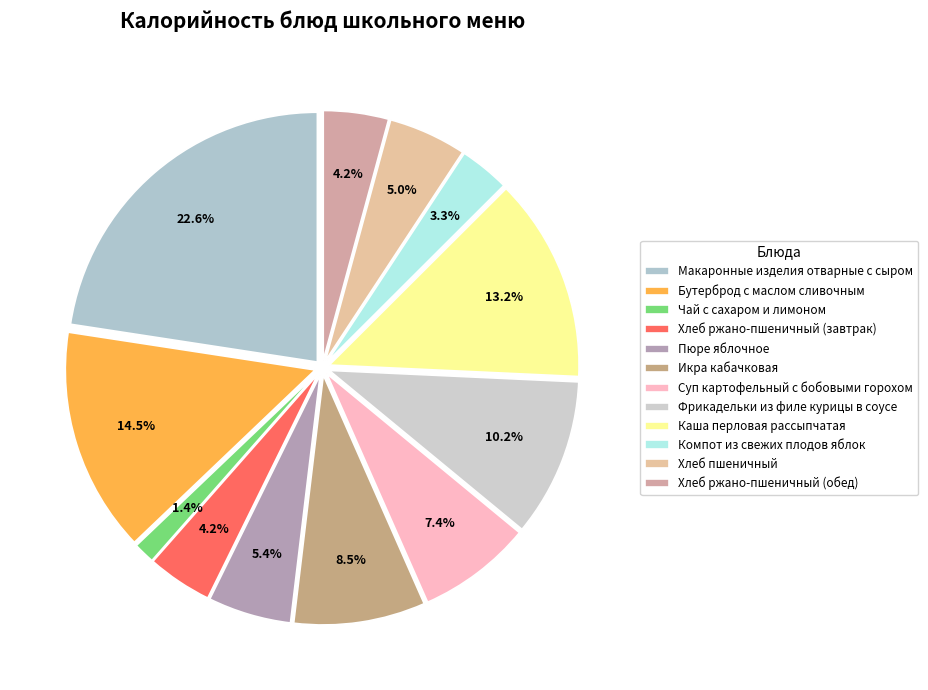

How many segments does this pie chart have?

12